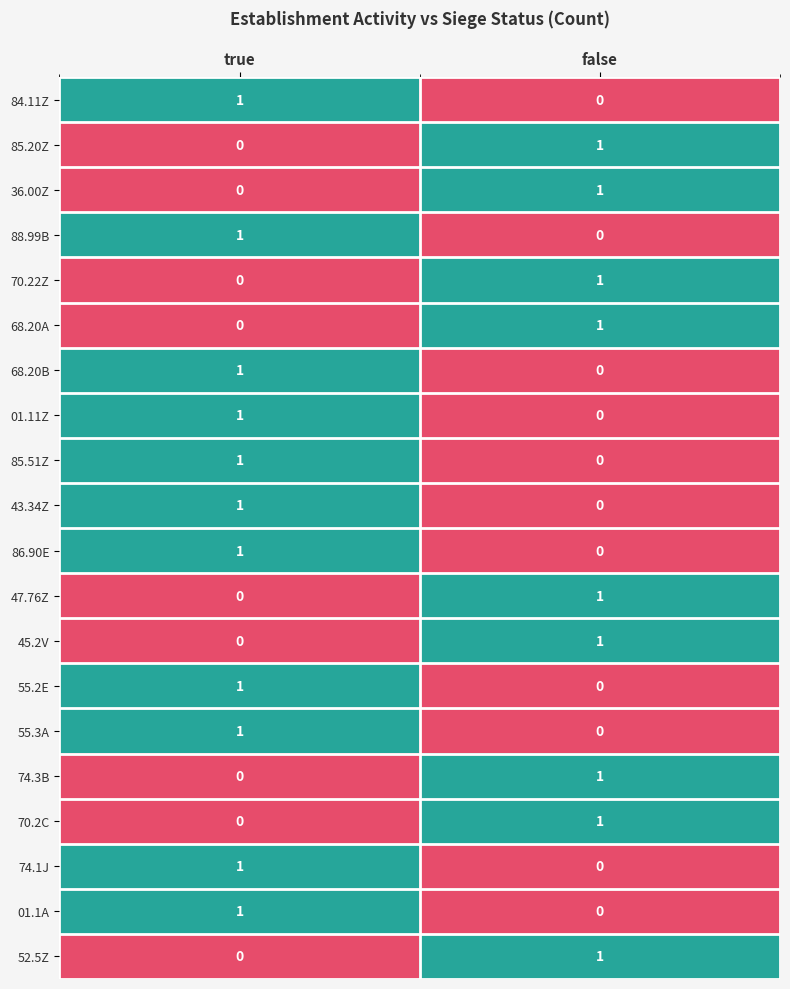

The 68.20B series shows 0 at false. True or false?

True